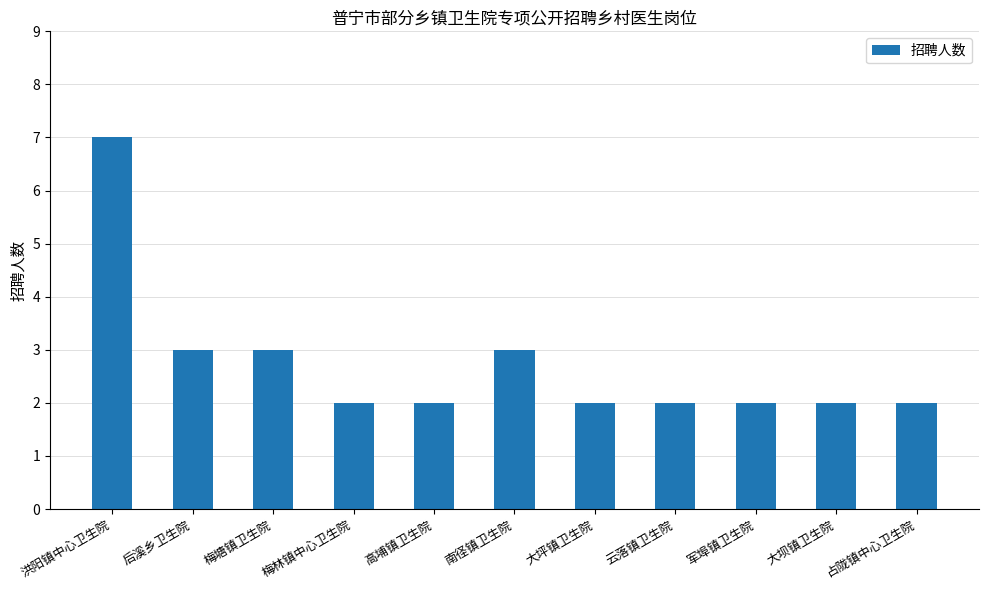

Does the chart contain stacked bars?

No